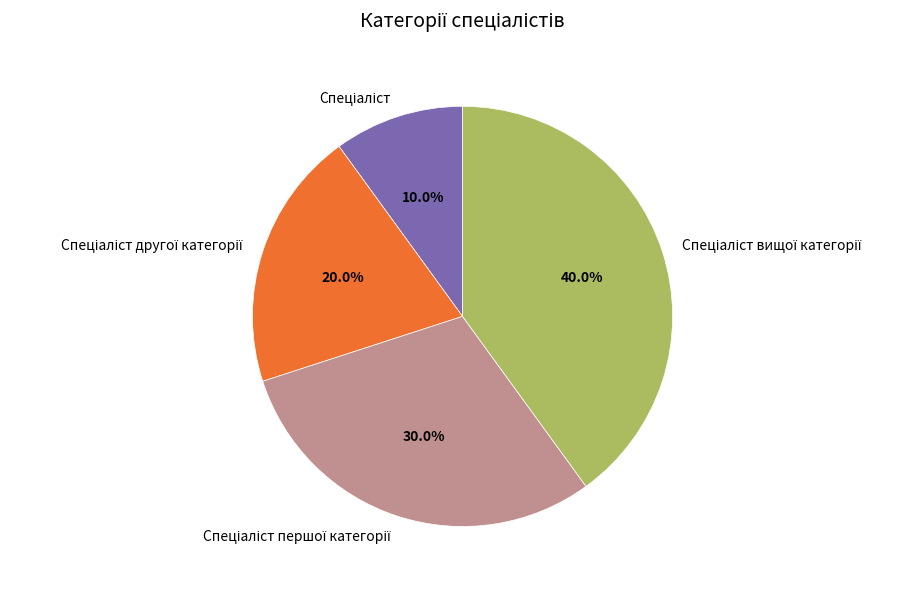

What is the smallest slice in the pie chart?

Спеціаліст